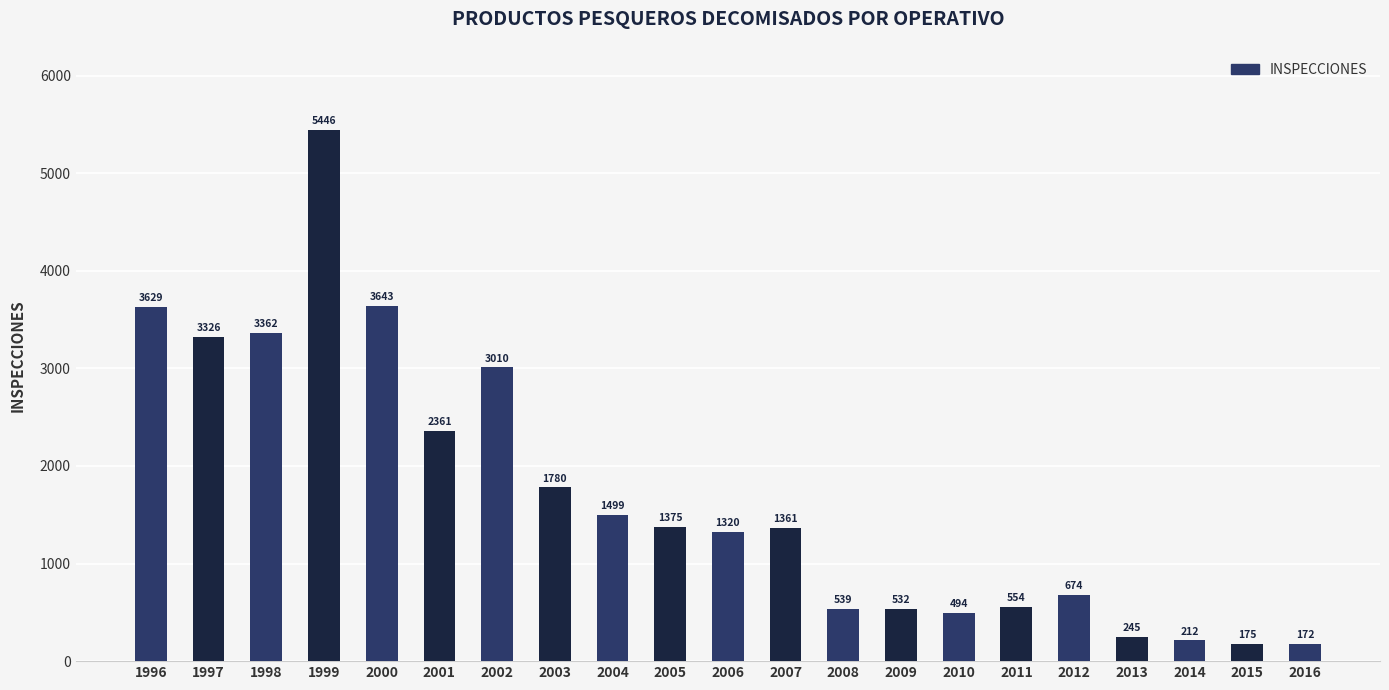

What is the difference between the maximum and minimum values?

5274